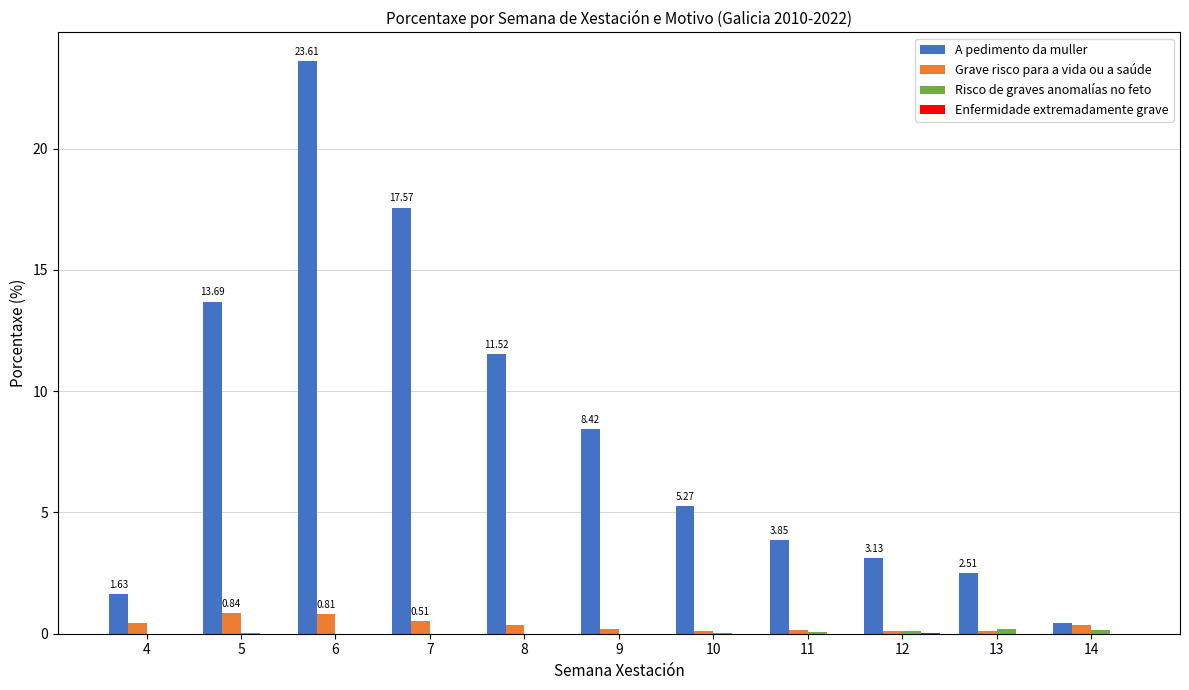

Which series changed the most between 6 and 9?

A pedimento da muller